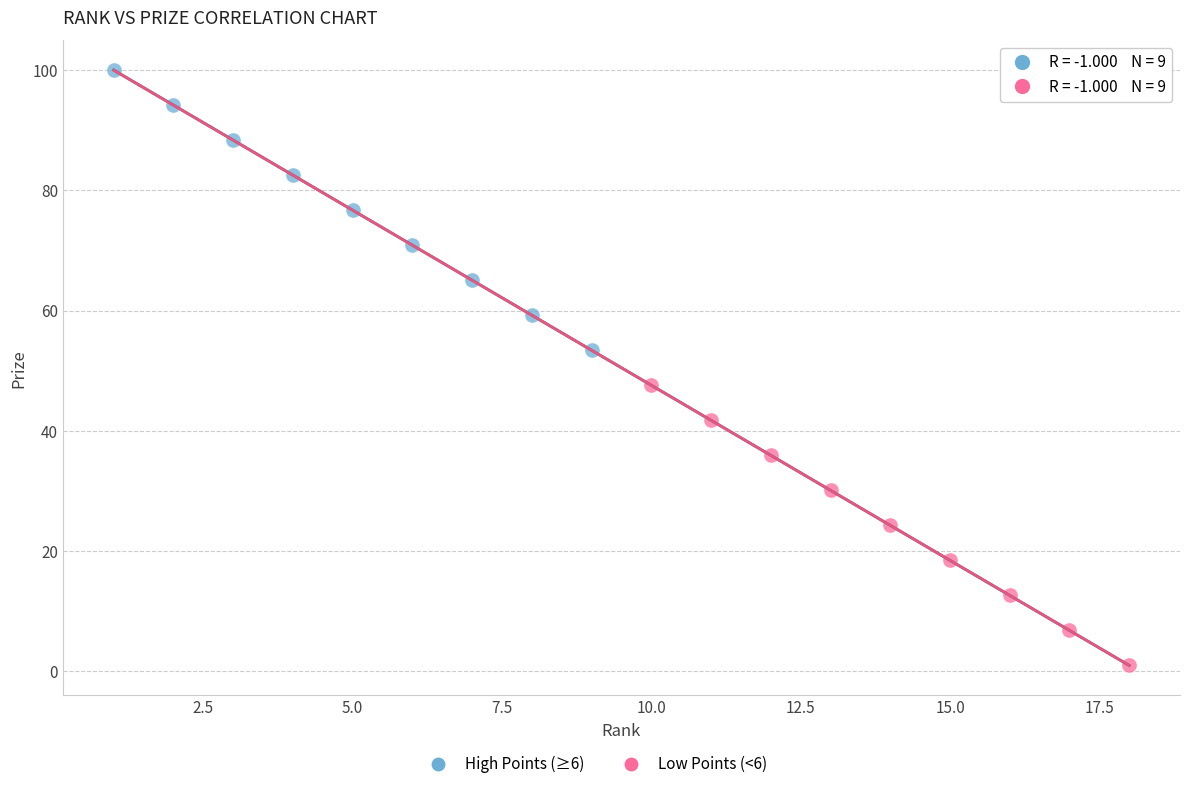

Which series has the largest Y range (max minus min)?

High Points (≥6)